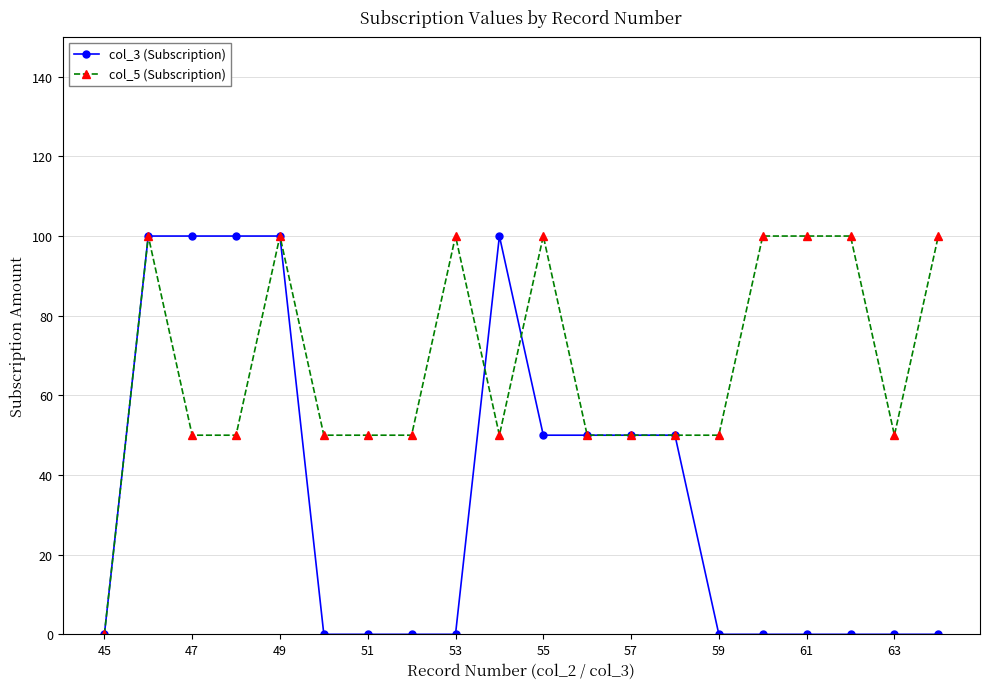

What is the value of the col_5 (Subscription) point at the 11th from the left?

100